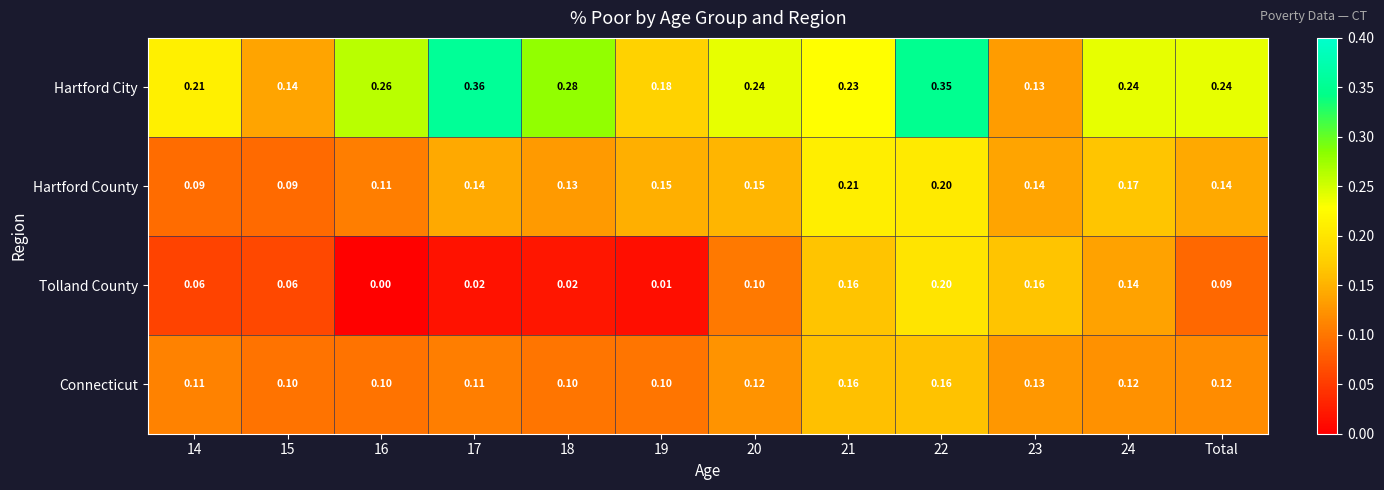

List the series in order of their peak value, highest first.

Hartford City, Hartford County, Tolland County, Connecticut